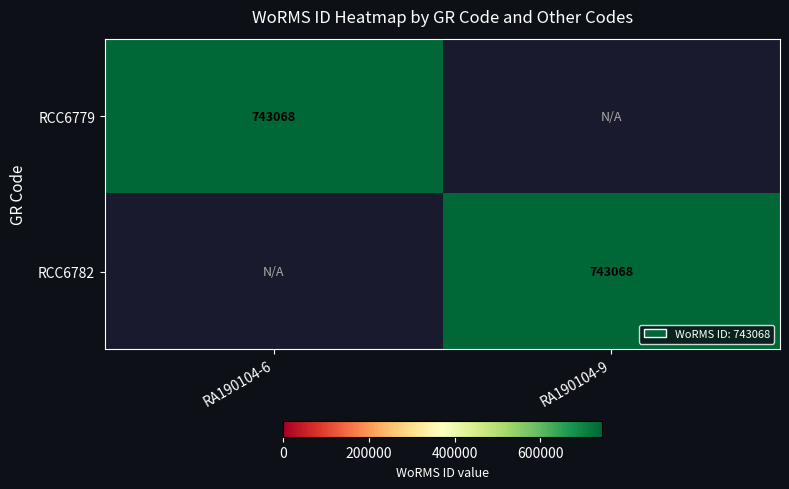

The value of RCC6779 at RA190104-6 is 743068. True or false?

True